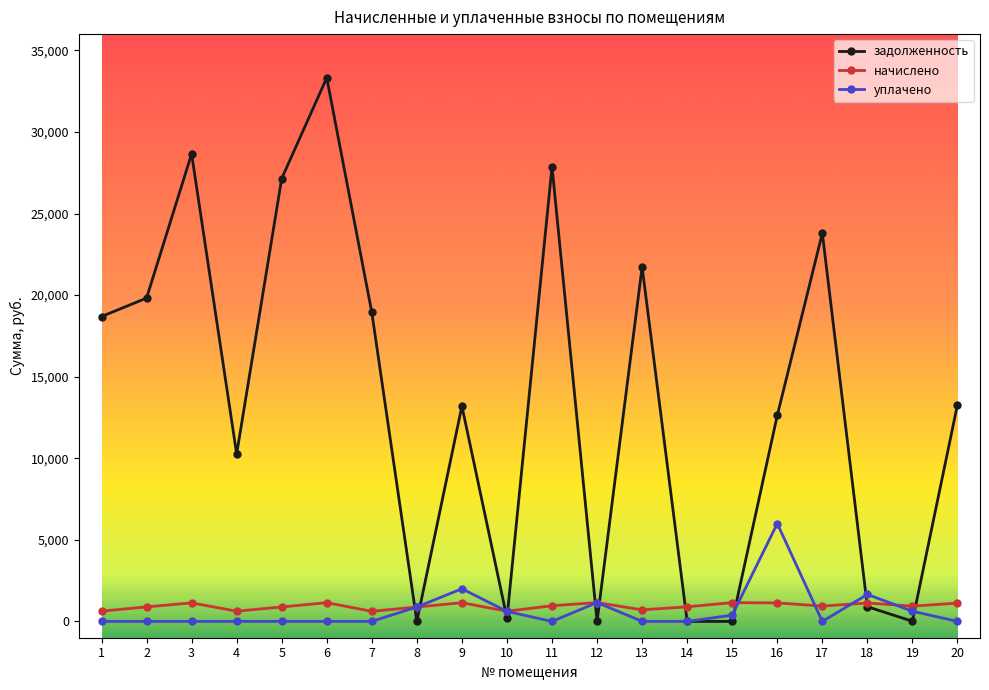

What is the difference between the maximum and second lowest values in the уплачено series?

6000.0